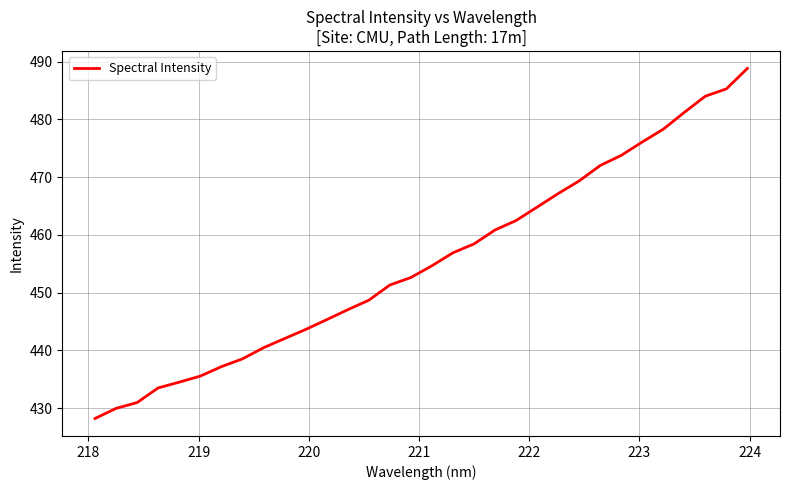

How many lines are shown in the chart?

1